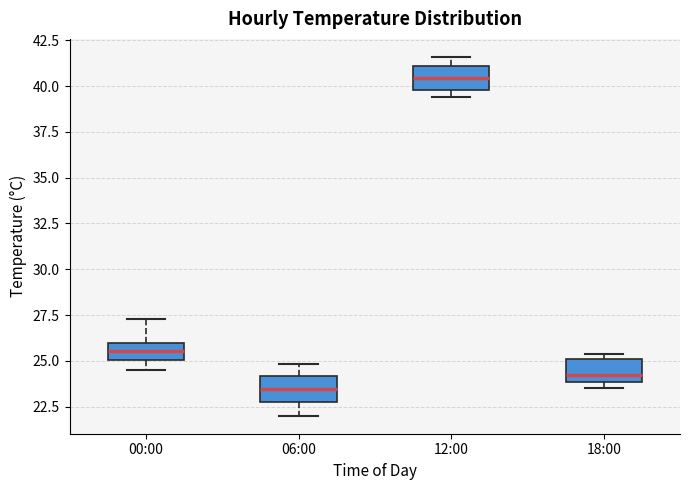

Where is the upper edge of the box for 18:00 on the y-axis? The values are not printed on the chart, so give them approximately, as read against the axis.

25.0